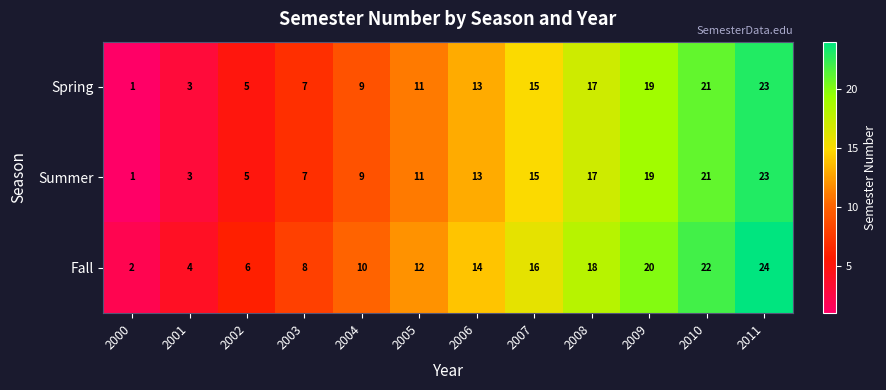

What is the sum of all Summer values?

144